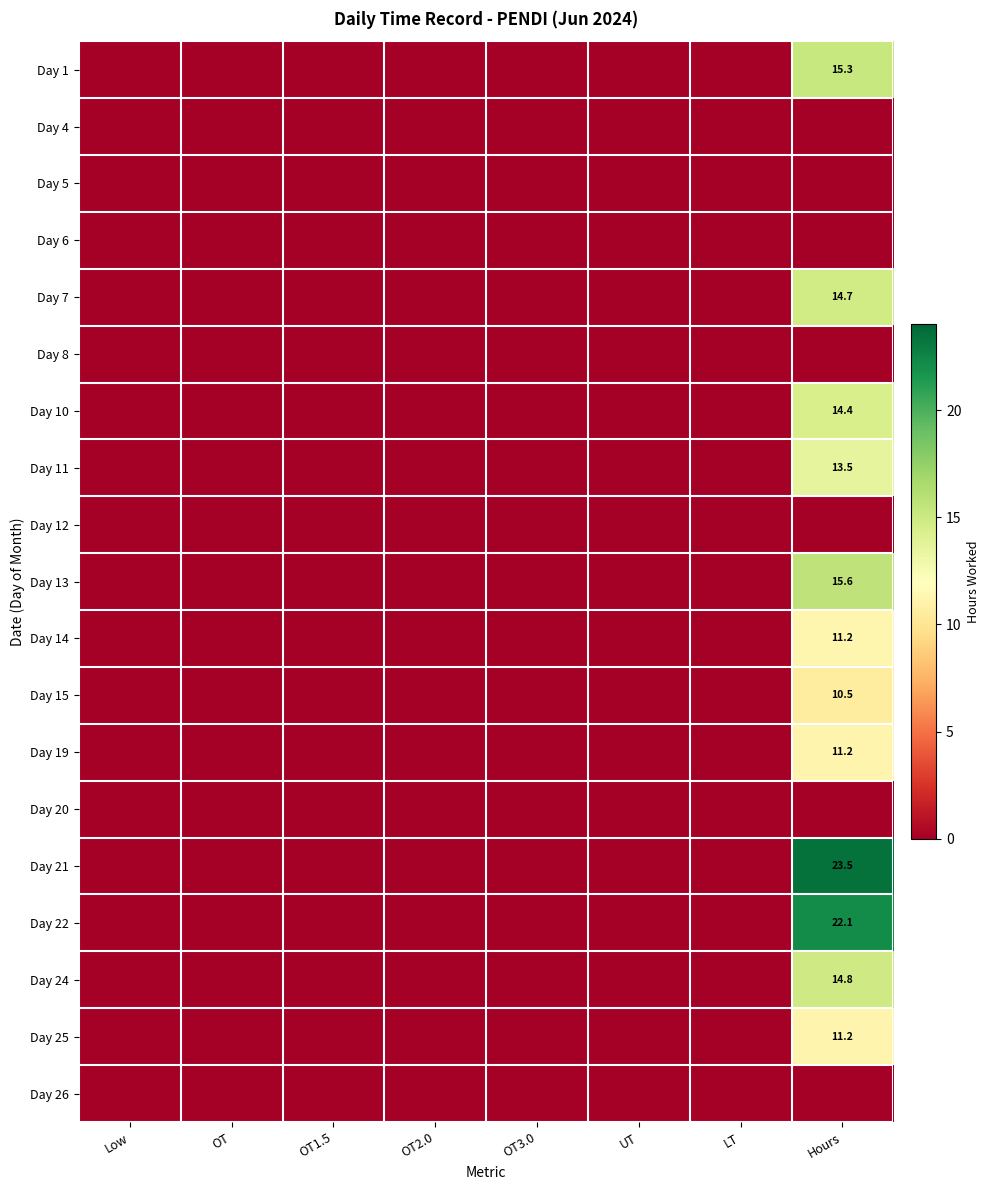

At which category is the sum across all series the highest?

Hours